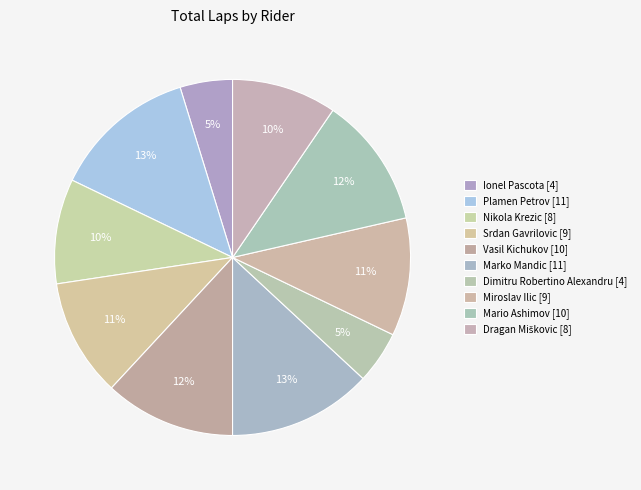

Which slice is the smallest?

Ionel Pascota